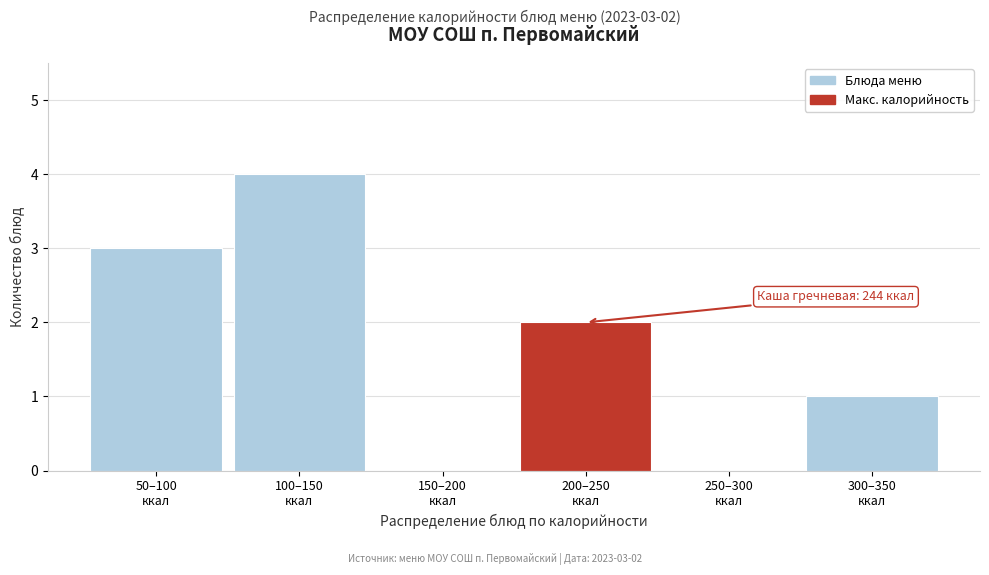

What is the maximum value shown in the chart?

4